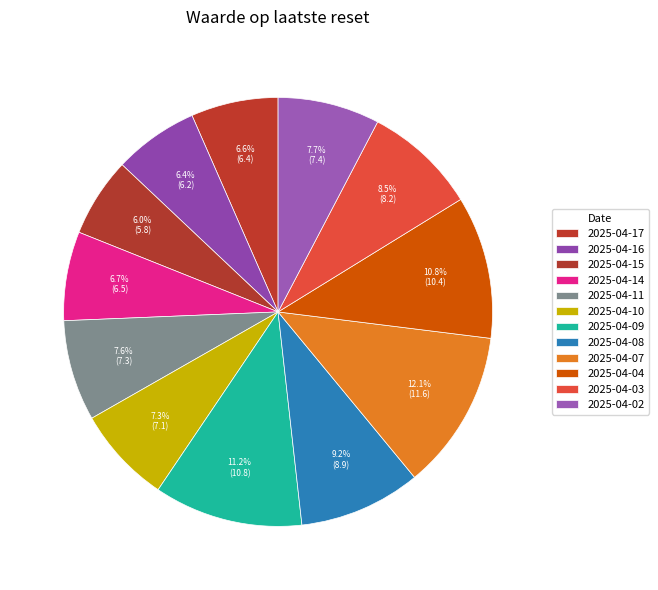

Is 2025-04-11 the majority of the pie?

No